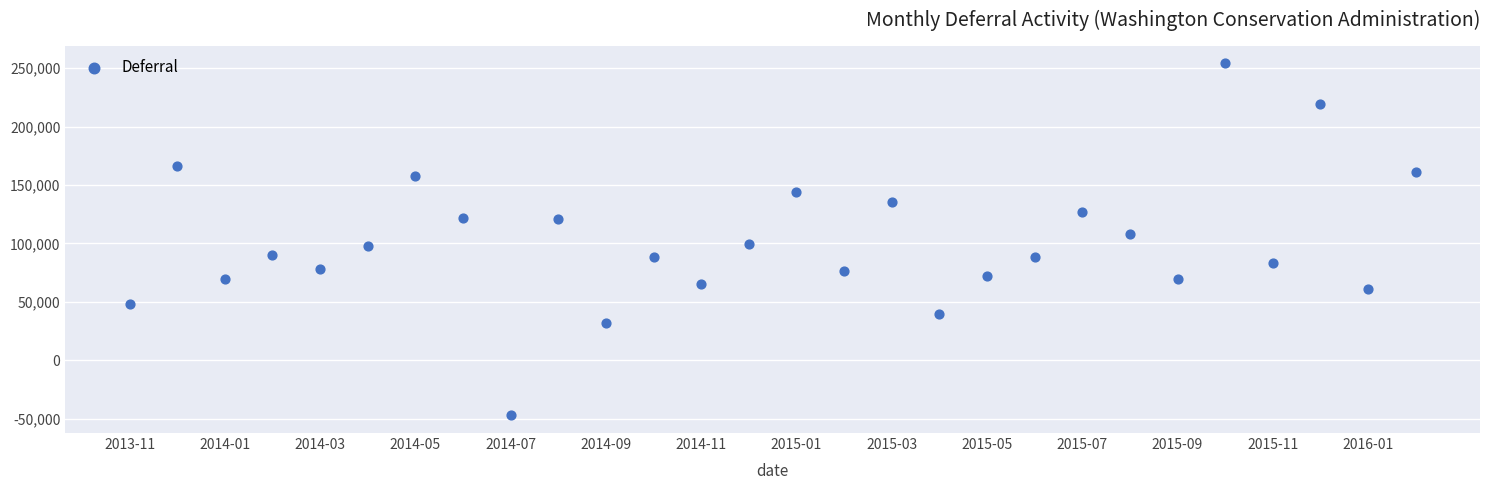

What is the range of Y values (max minus min)?

301318.7